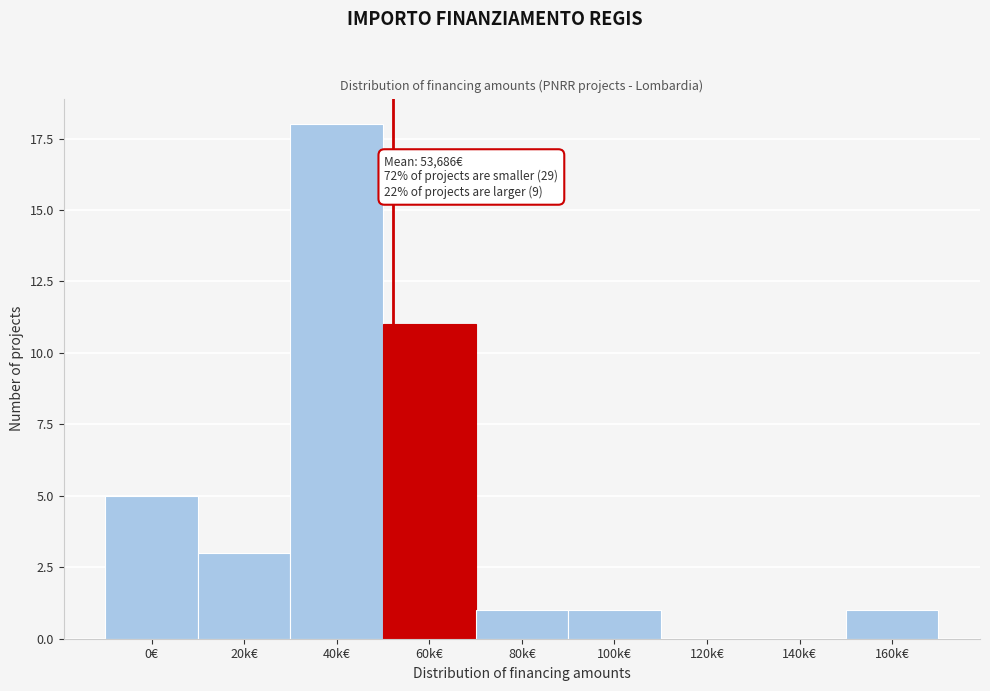

Reading left to right, list all the values displayed in this chart.

0€=5	20k€=3	40k€=18	60k€=11	80k€=1	100k€=1	120k€=0	140k€=0	160k€=1